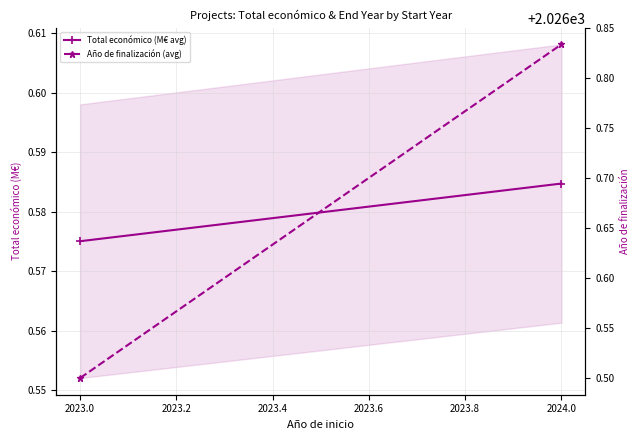

What is the difference between the highest and lowest values at 2023.0?

2025.9